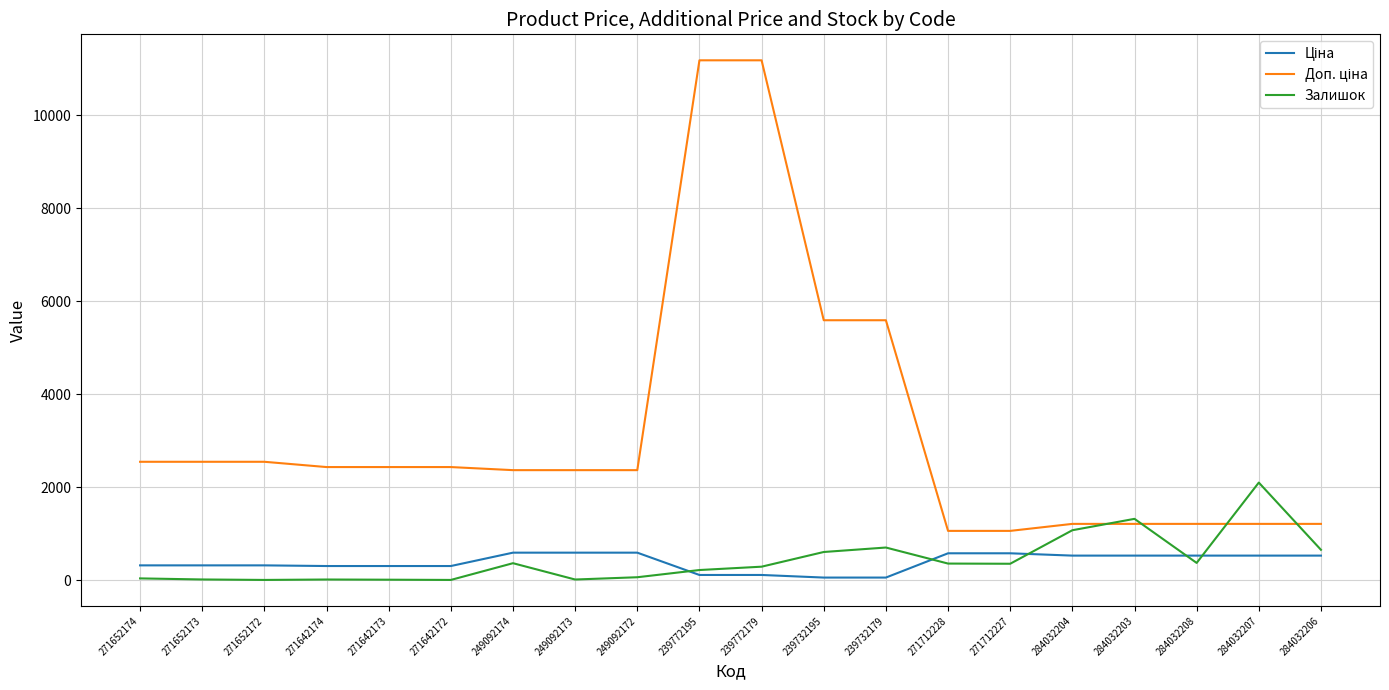

How many values in the Залишок series are below 353?

10